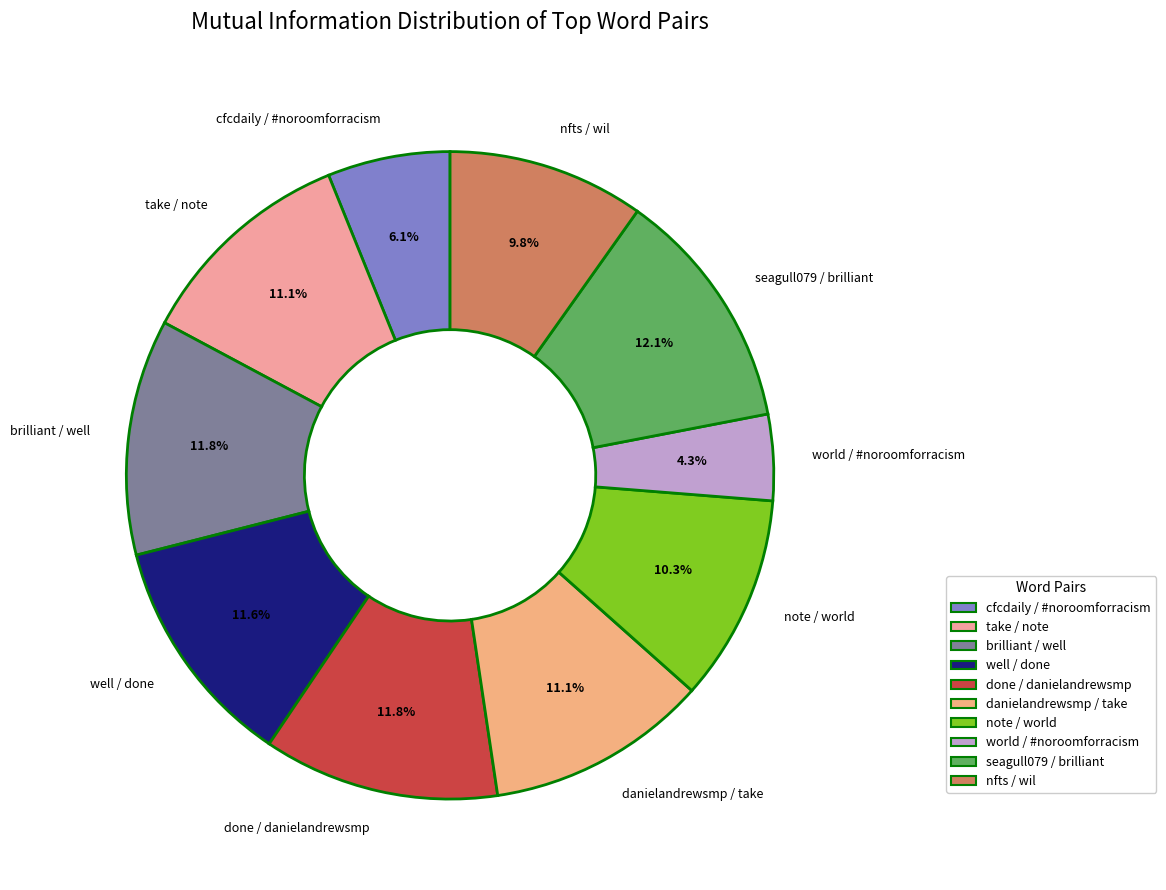

What is the smallest slice in the pie chart?

world / #noroomforracism